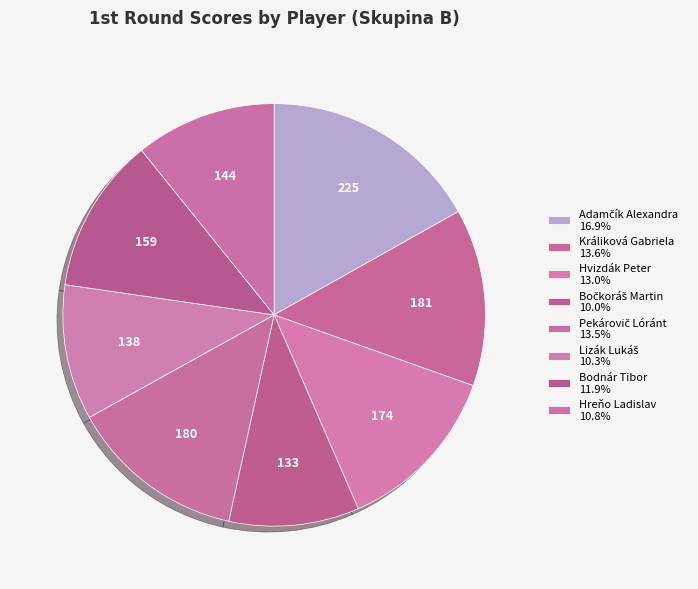

Is there a majority slice in this chart?

No